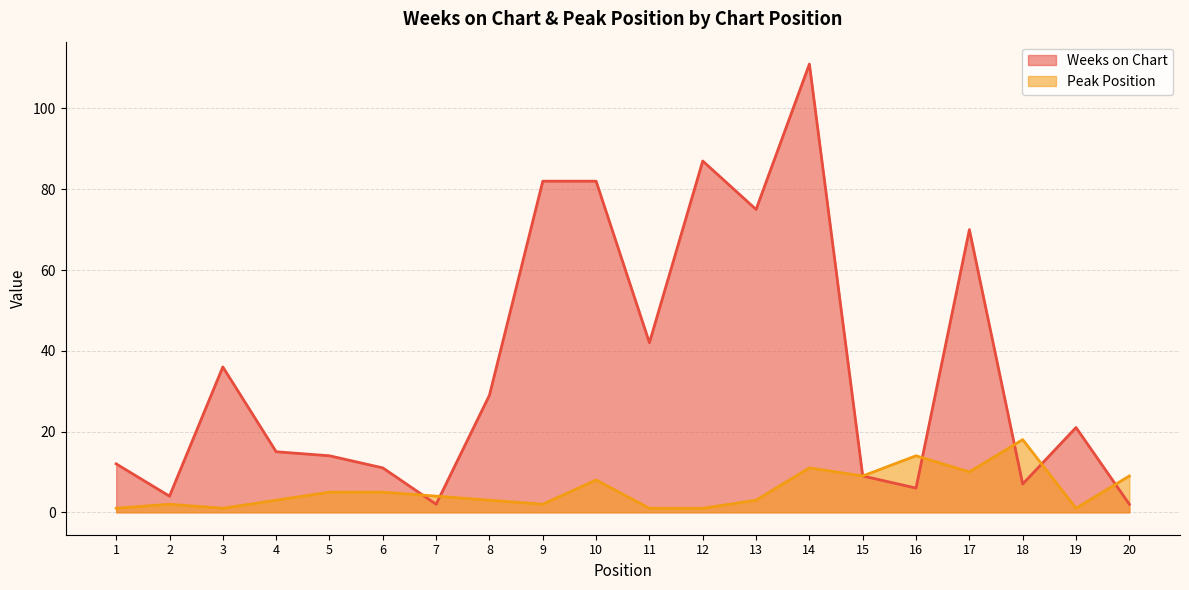

The value of Weeks on Chart at 16 is 6. True or false?

True